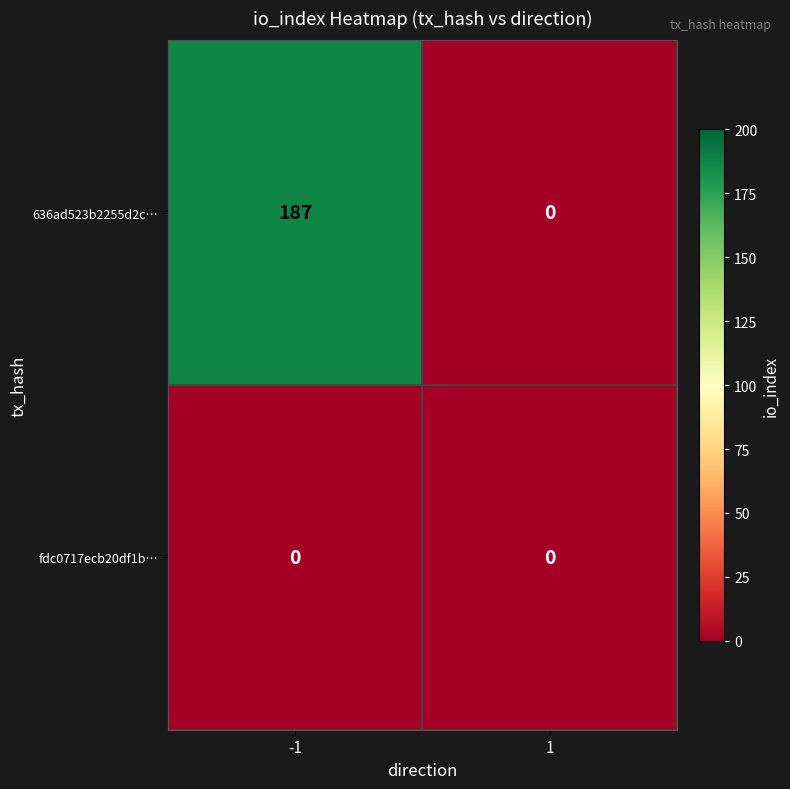

What is the approximate value of 636ad523b2255d2c… at -1, to the nearest 5?

185